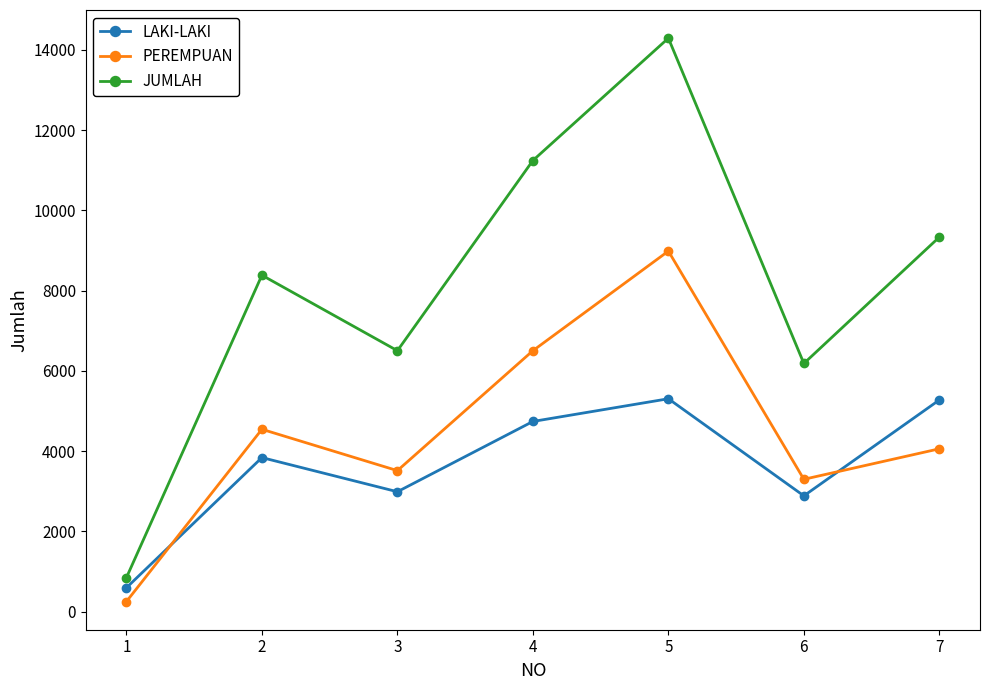

How many series are shown in this chart?

3